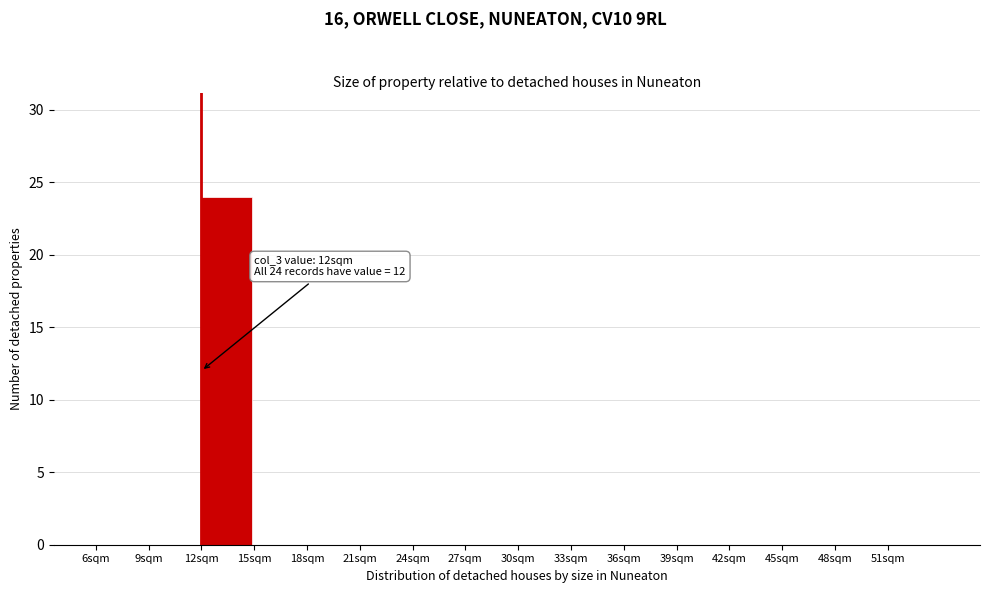

Over which range of the x-axis is the bar tallest?

12 to 15